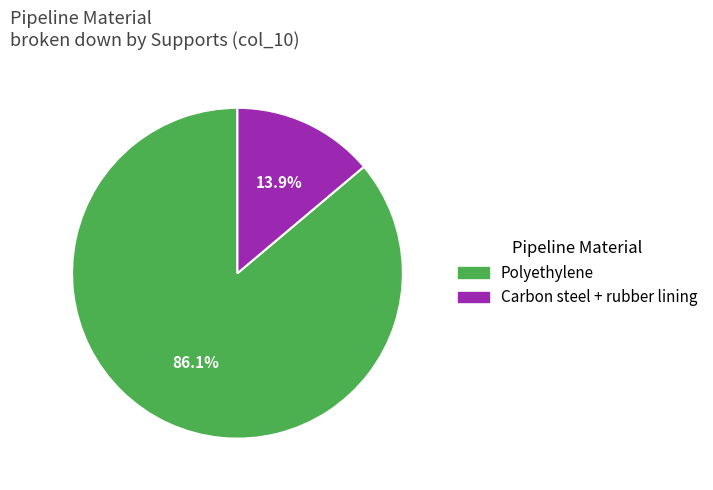

What is the smallest slice in the pie chart?

Carbon steel + rubber lining